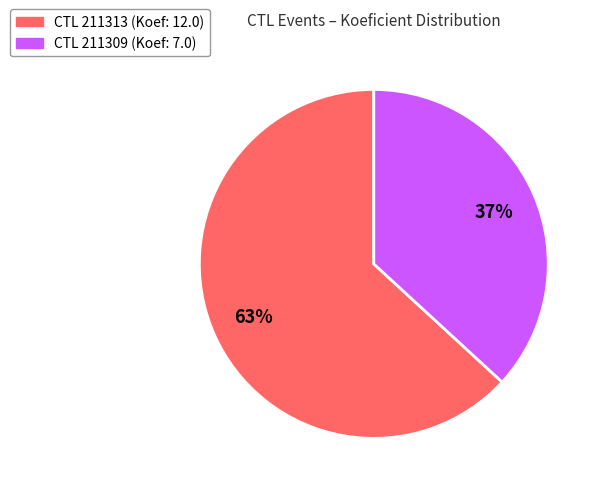

To the nearest percent, what is the difference between the largest and smallest slice percentages?

26%